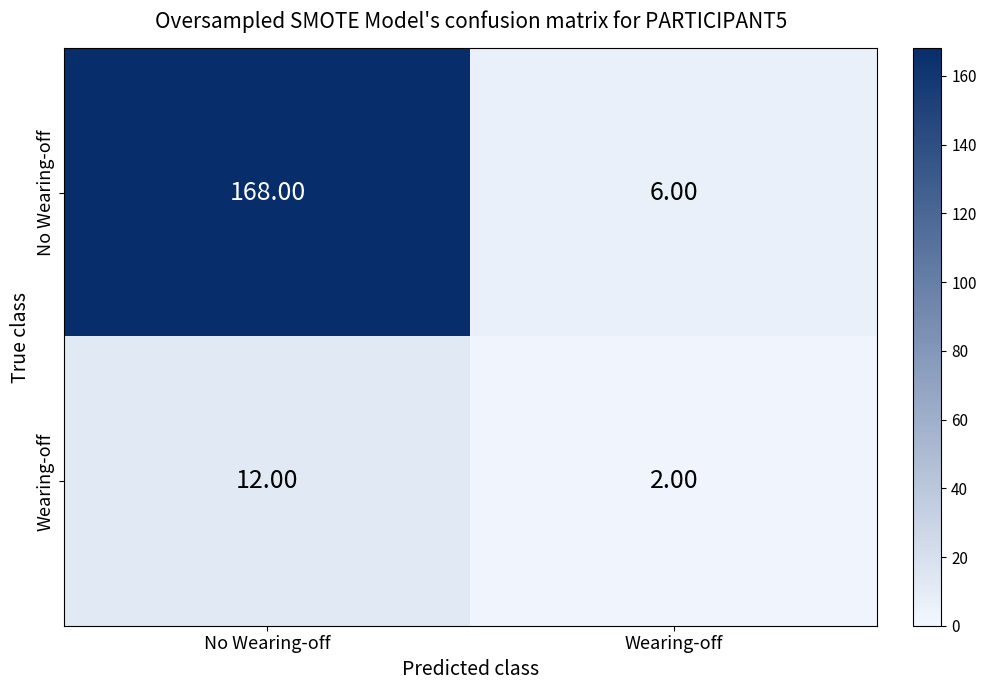

What is the spread (max minus min) of values at Wearing-off?

4